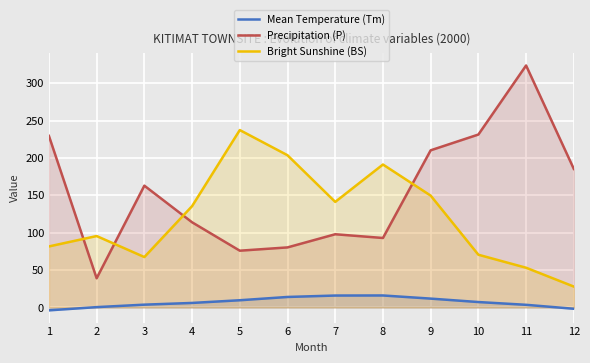

What are all the series names shown in the legend?

Mean Temperature (Tm), Precipitation (P), Bright Sunshine (BS)